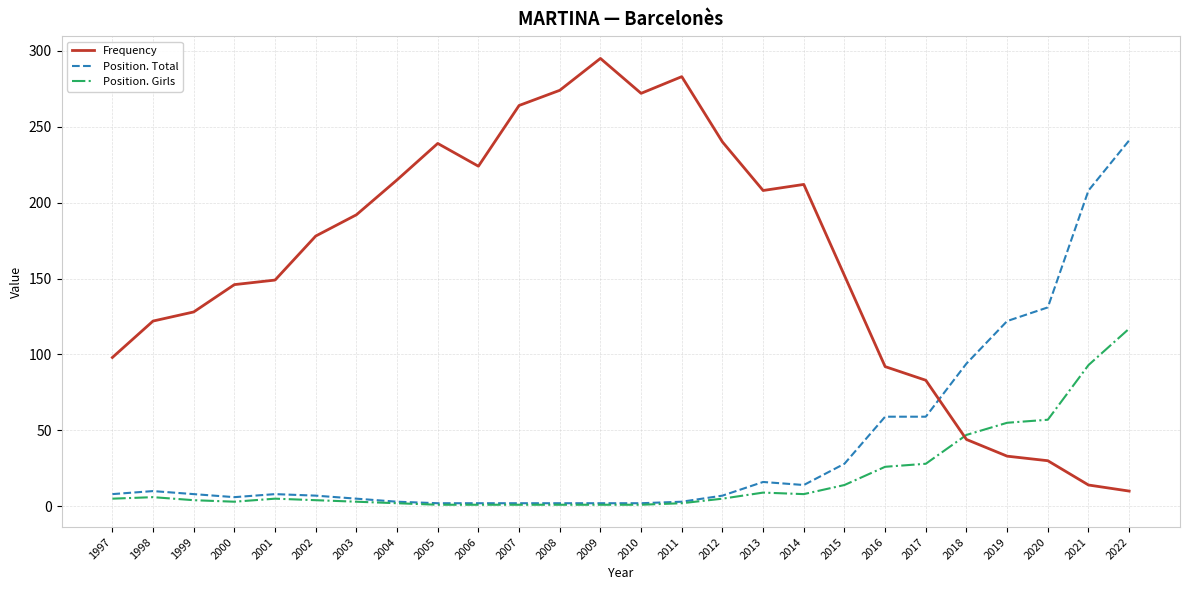

Does the chart have visible grid lines?

Yes